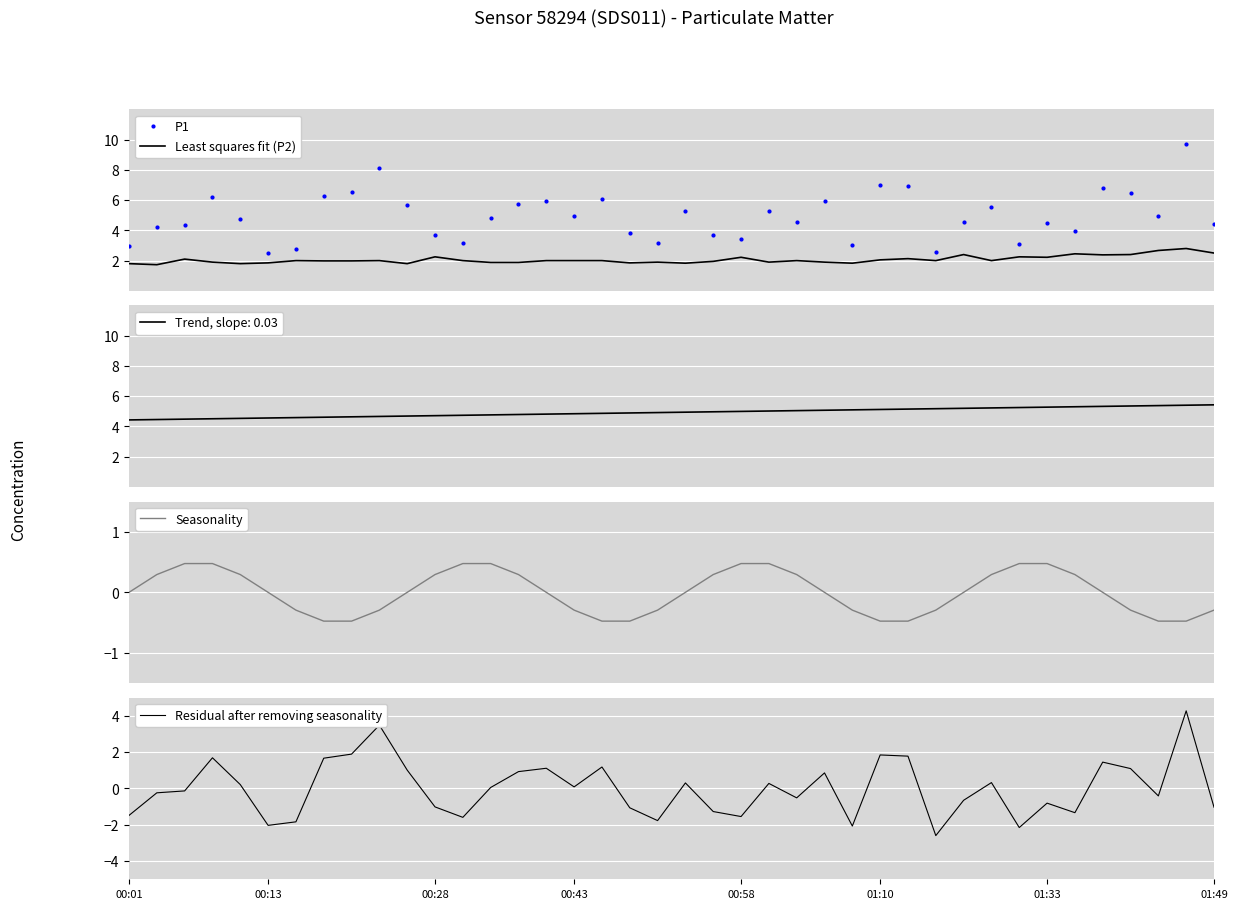

What is the highest value of the Least squares fit (P2) series?

2.8